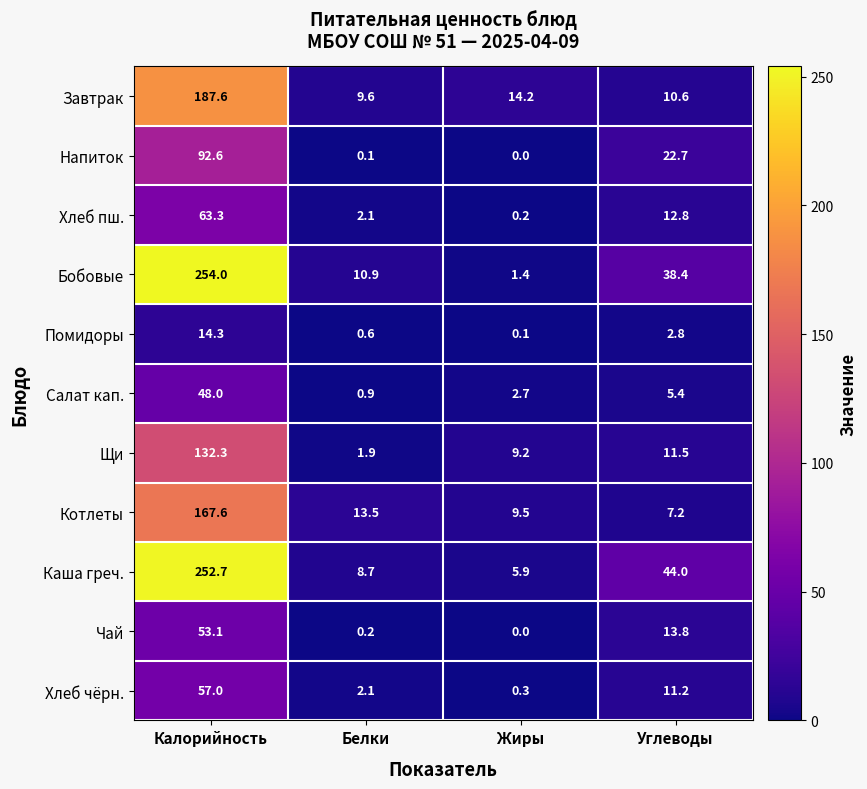

What is the greatest value displayed?

254.0